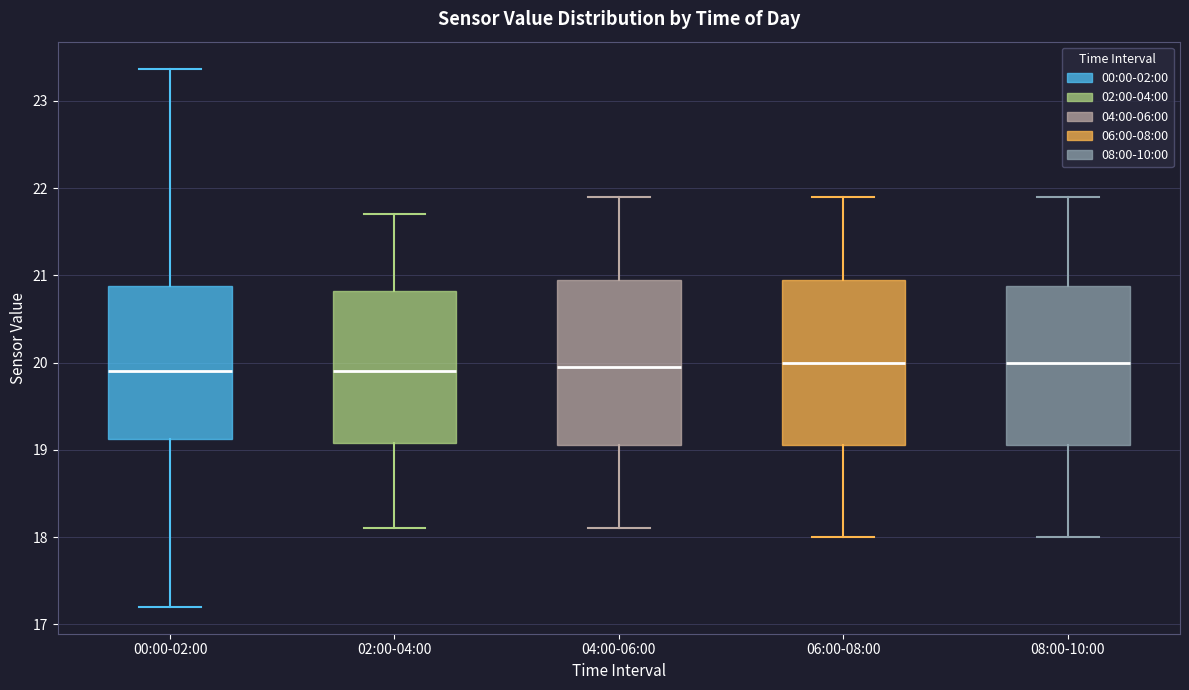

Reading left to right, read every box against the y-axis: the position of its median line, the range the box covers, and the ends of its whiskers. The values are not printed on the chart, so give them approximately, as read against the axis.

00:00-02:00: median 19.9, box 19.1 to 20.9, whiskers 17.2 to 23.4
02:00-04:00: median 19.9, box 19.1 to 20.8, whiskers 18.1 to 21.7
04:00-06:00: median 20.0, box 19.1 to 21.0, whiskers 18.1 to 21.9
06:00-08:00: median 20.0, box 19.1 to 21.0, whiskers 18.0 to 21.9
08:00-10:00: median 20.0, box 19.1 to 20.9, whiskers 18.0 to 21.9